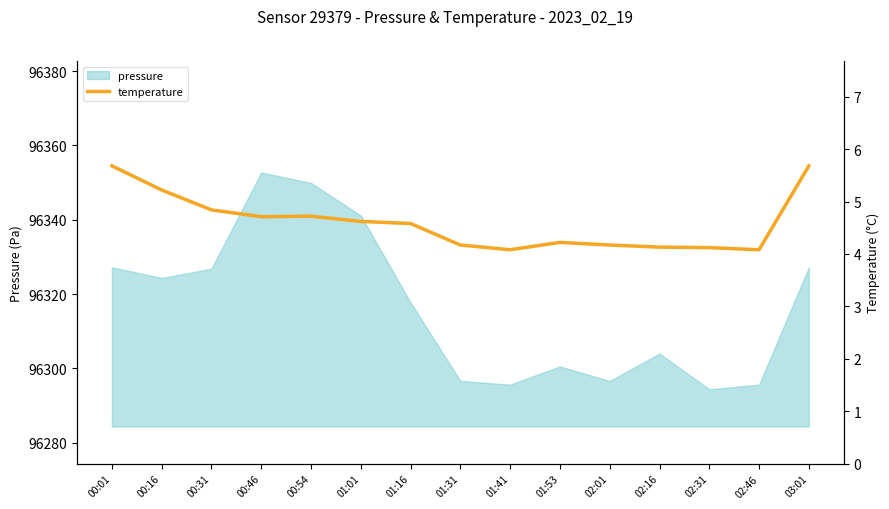

True or false: pressure has a value of 49519.7 at 00:16.

False